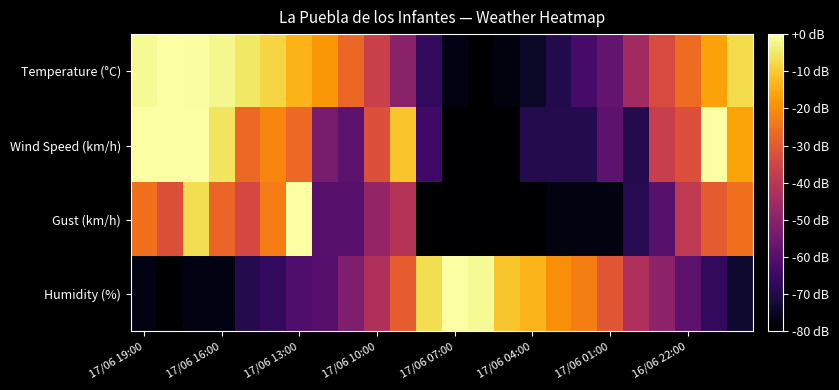

List the series in order of their overall mean, highest first.

Temperature (°C), Wind Speed (km/h), Humidity (%), Gust (km/h)